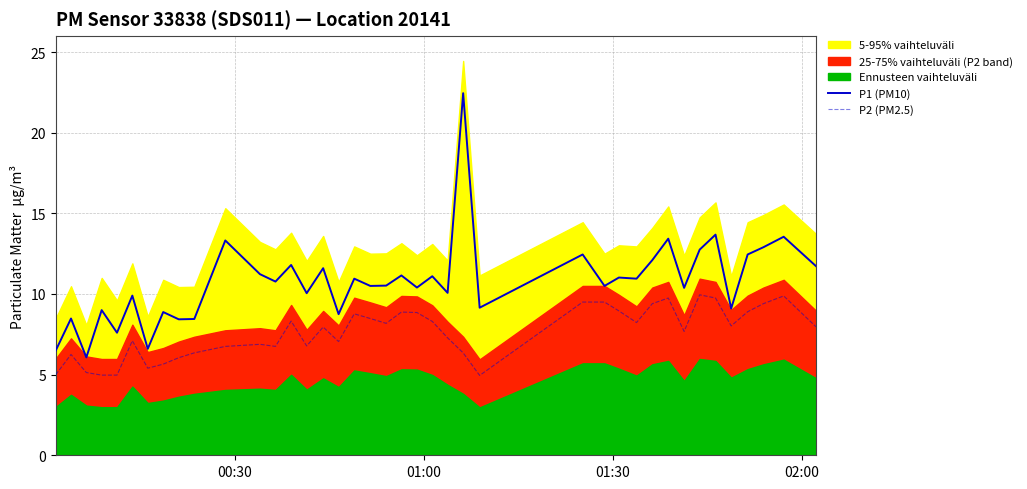

How many interior local peaks does the P2 (PM2.5) series have?

10